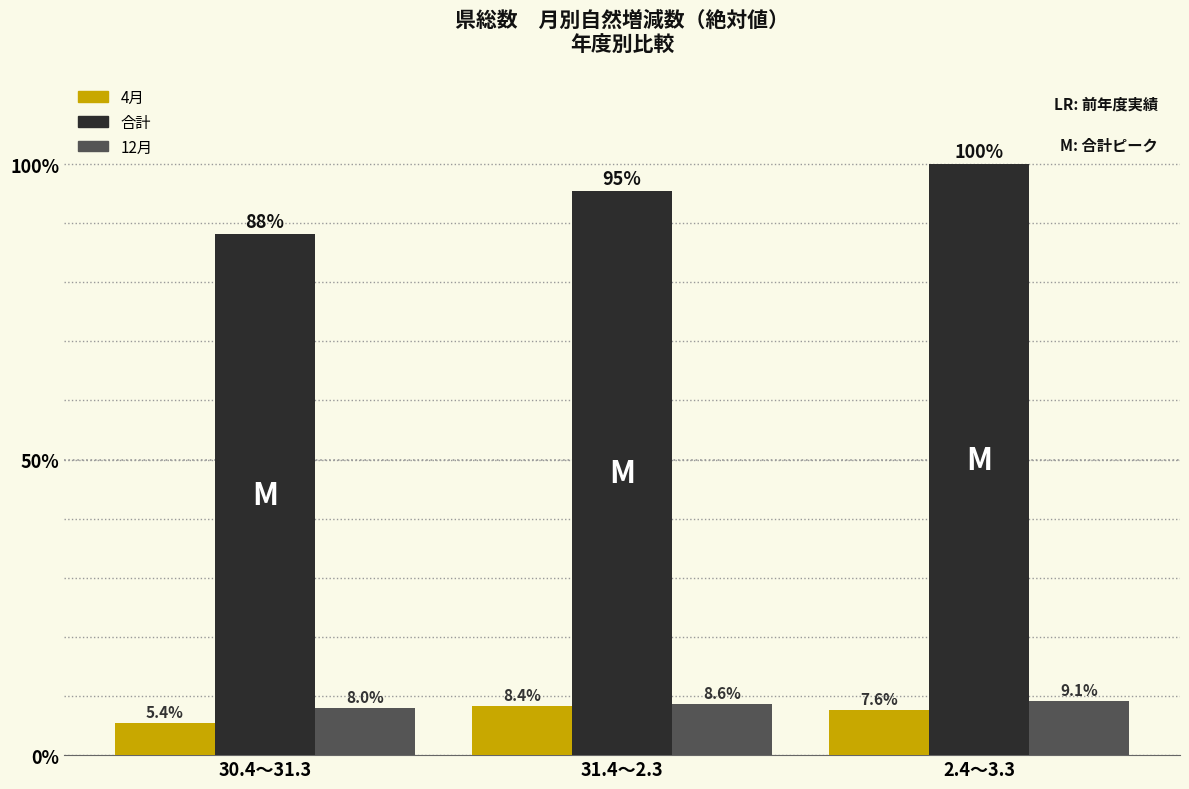

Reading left to right, extract all data points from this chart.

4月: 30.4～31.3=5.4	31.4～2.3=8.4	2.4～3.3=7.6
合計: 30.4～31.3=88.1	31.4～2.3=95.4	2.4～3.3=100.0
12月: 30.4～31.3=8.0	31.4～2.3=8.6	2.4～3.3=9.1